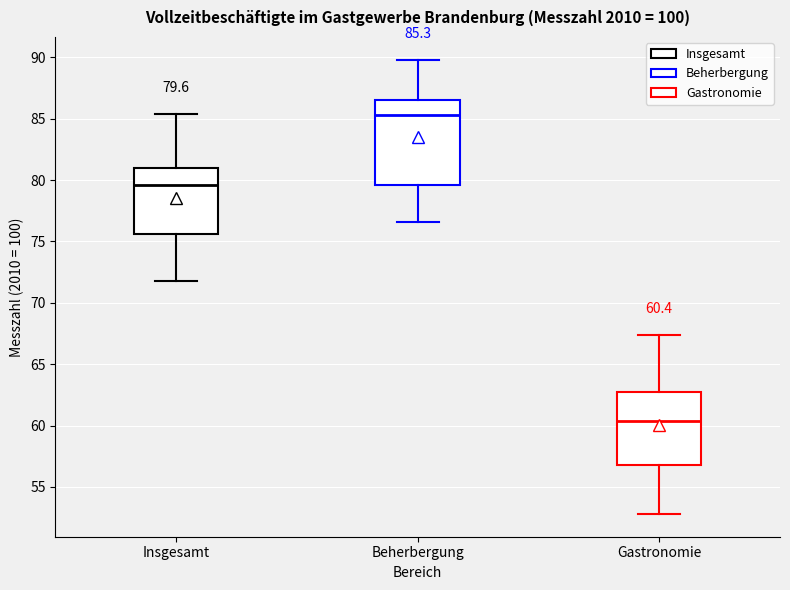

Which box has the highest median line?

Beherbergung